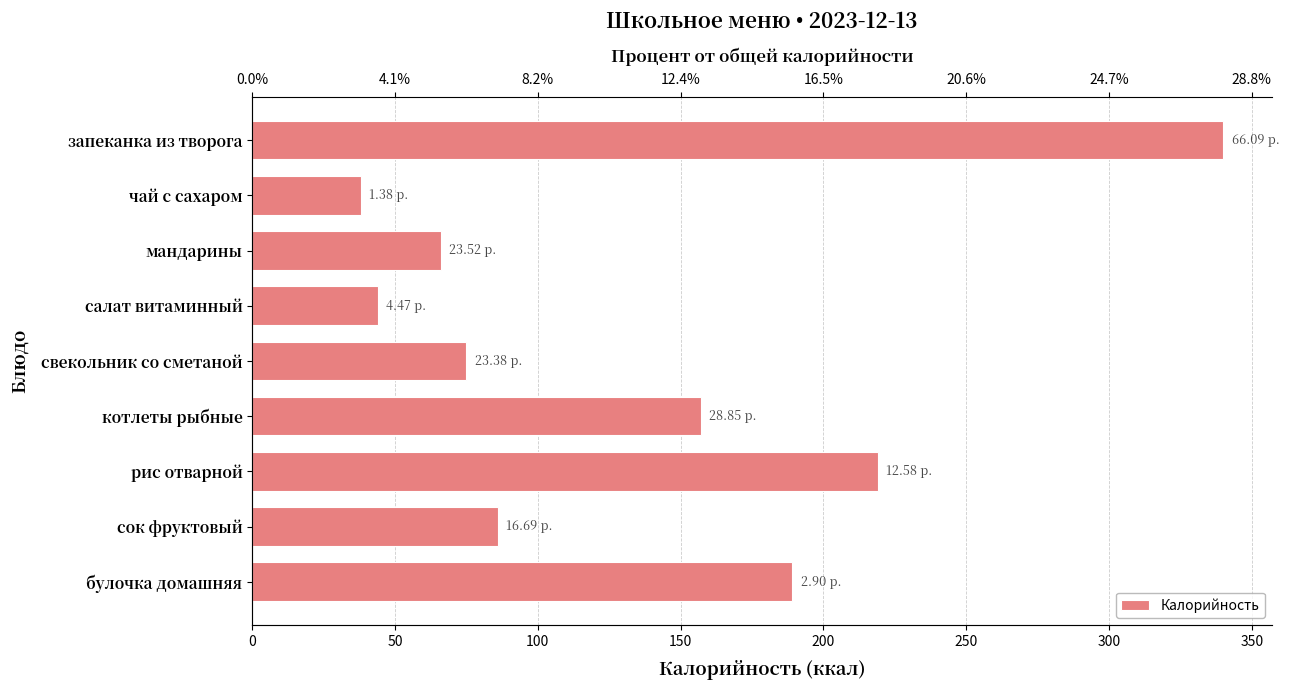

How many series are shown in this chart?

1